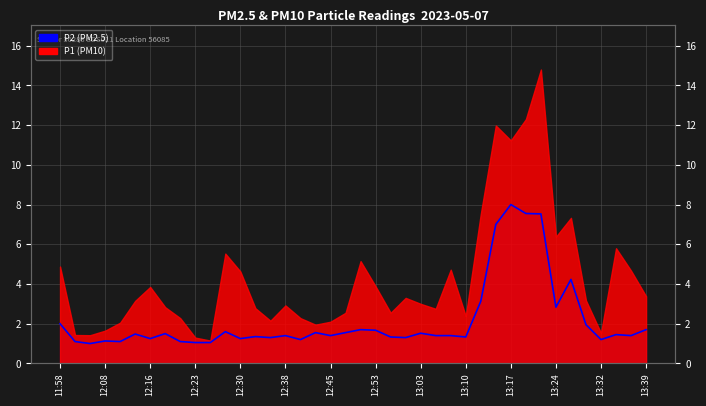

Between 13:32 and 20, which is larger?

20